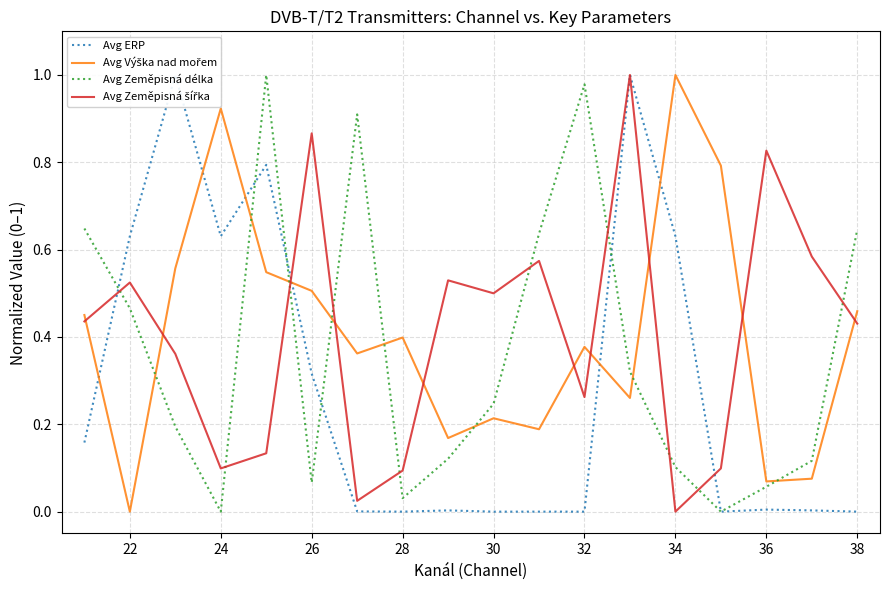

True or false: Avg Výška nad mořem has more than 2 interior local peaks.

True